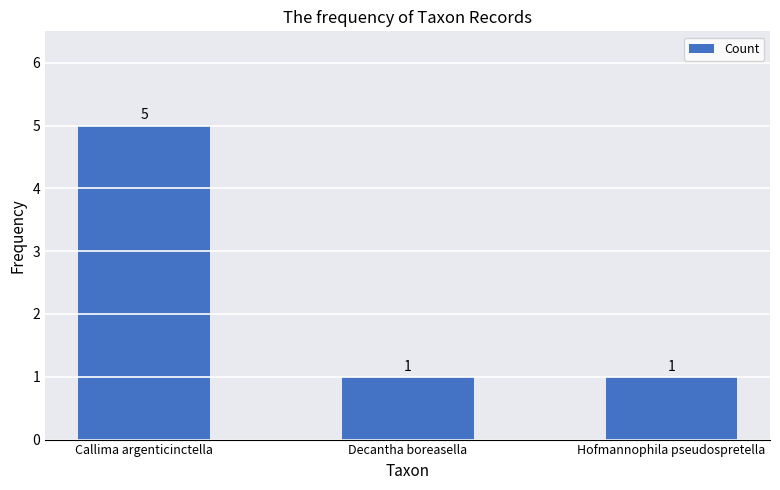

Count the number of categories in the chart.

3